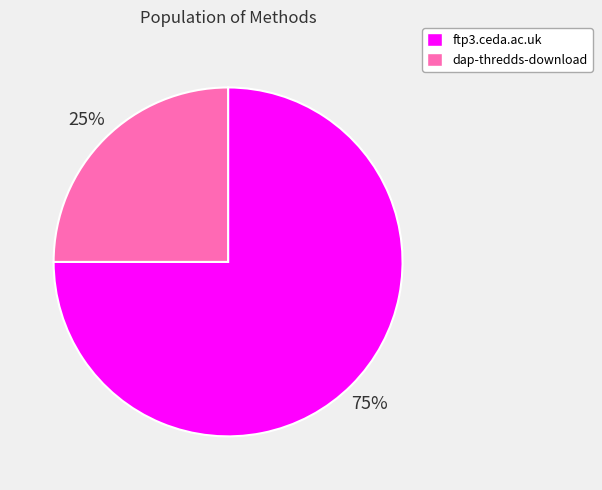

How many slices are in this pie chart?

2